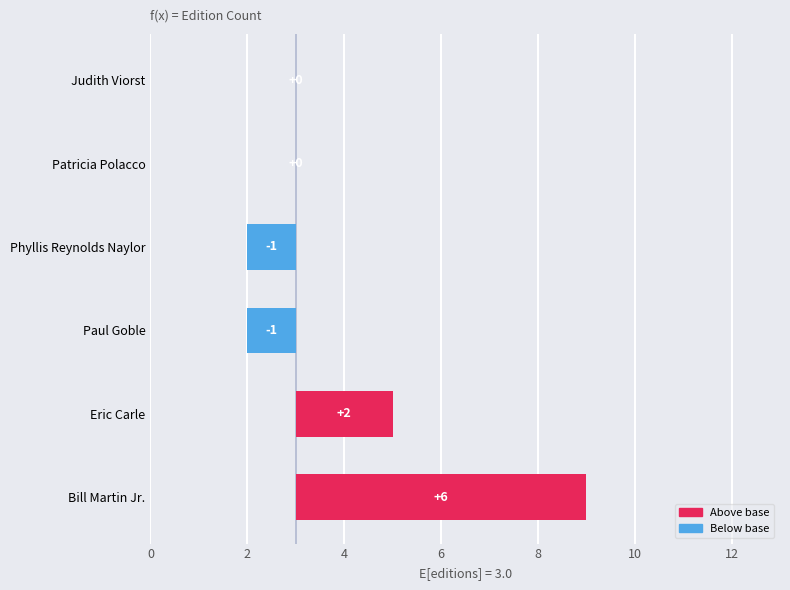

What is the difference between the second highest and second lowest values?

3